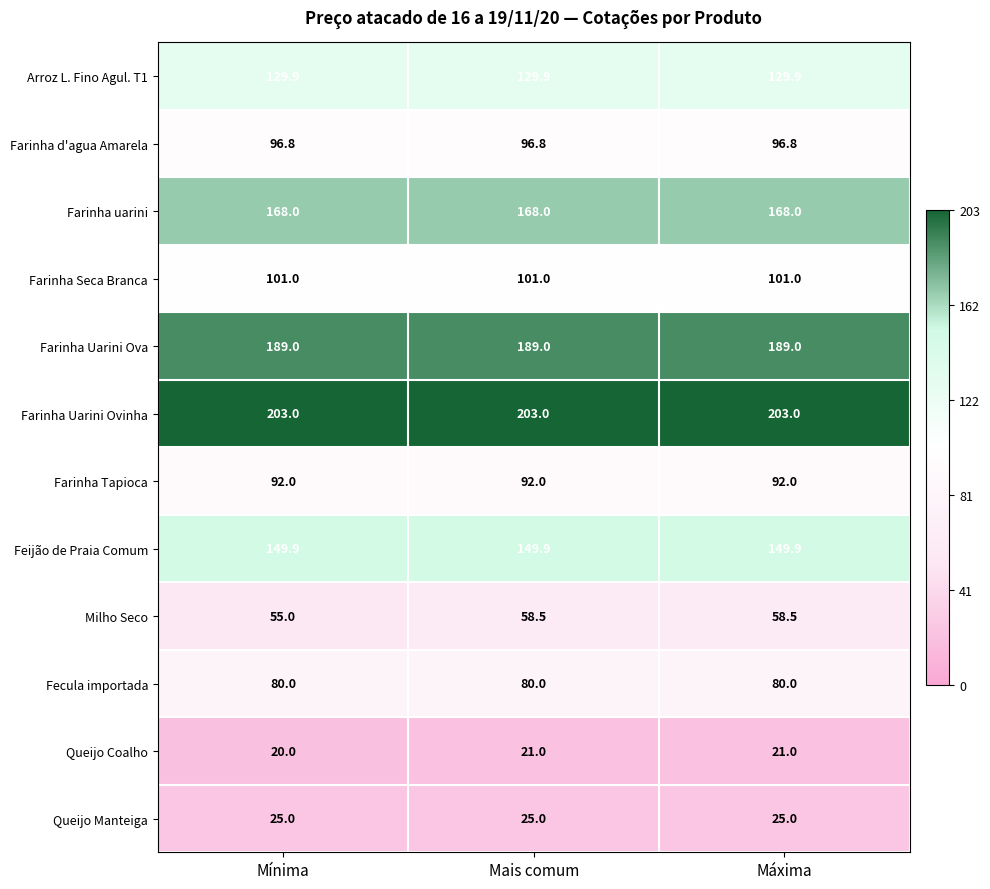

What is the sum of the Feijão de Praia Comum values at Mais comum and Mínima?

299.8